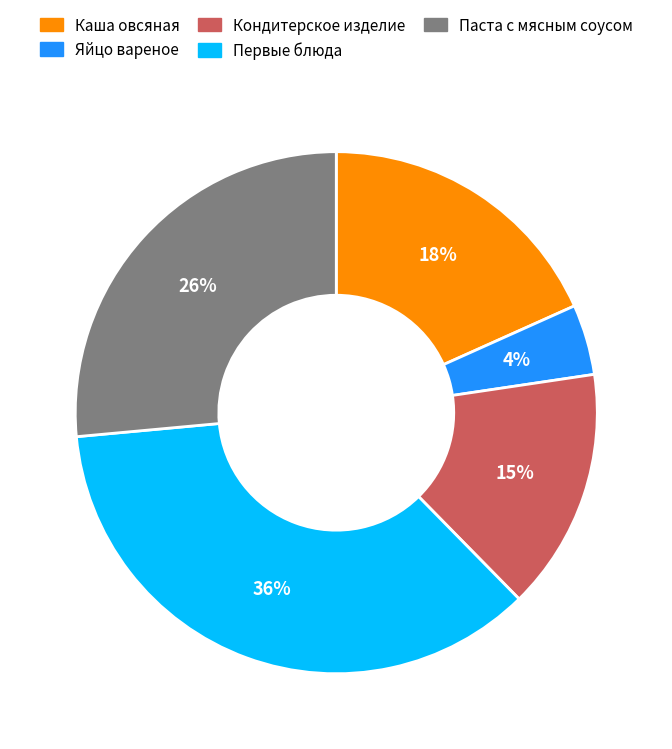

To the nearest percent, what is the average slice percentage?

20%